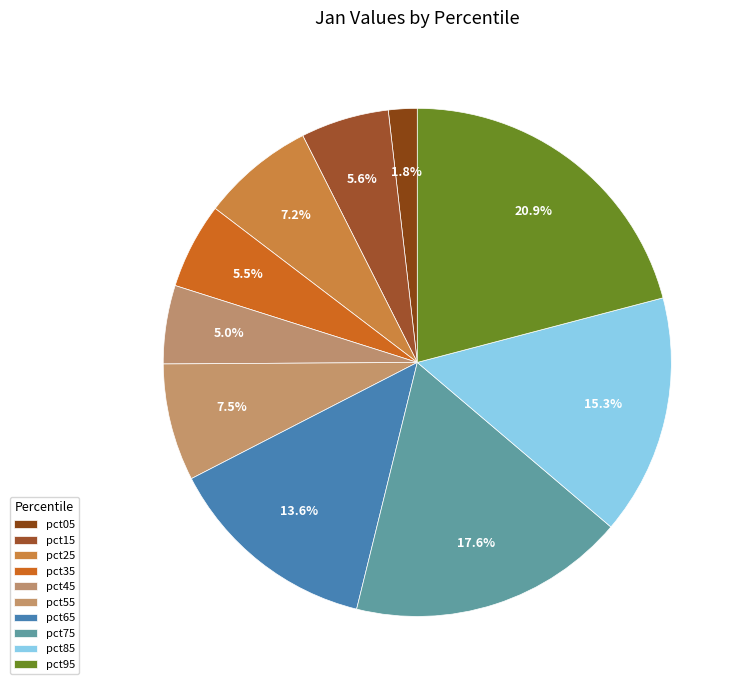

Count the number of slices in the pie.

10